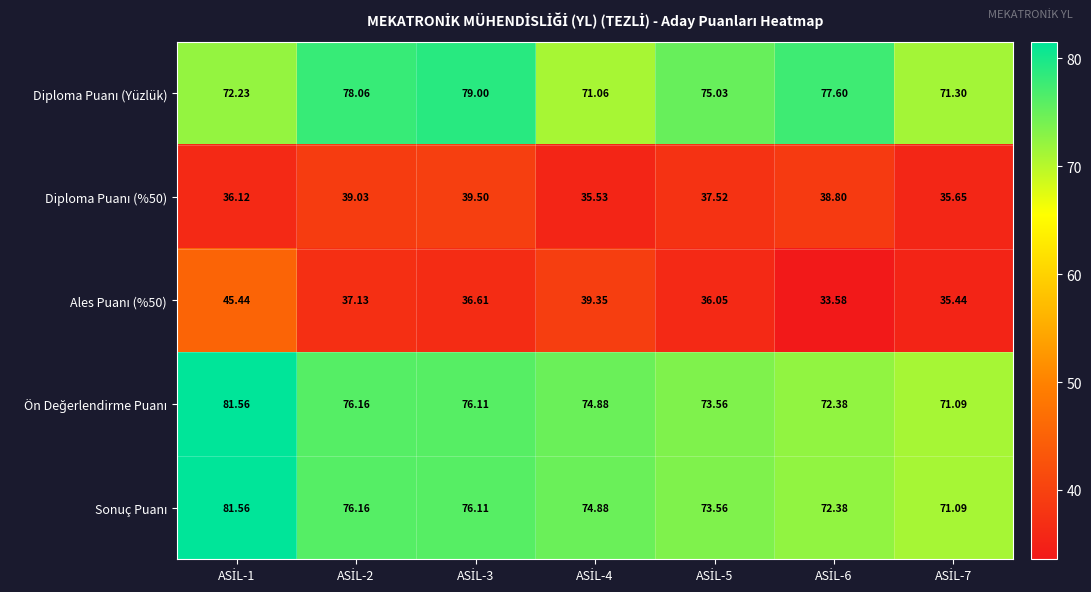

How many categories are shown in the chart?

7